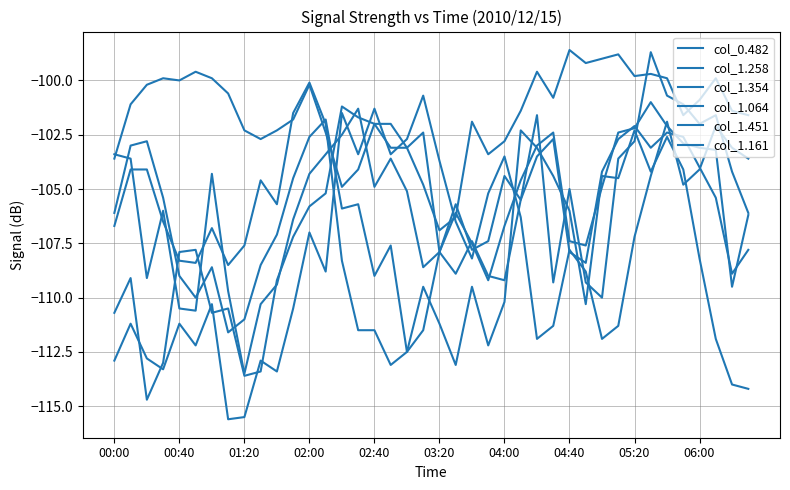

True or false: col_1.354 and col_1.064 intersect in this chart.

True